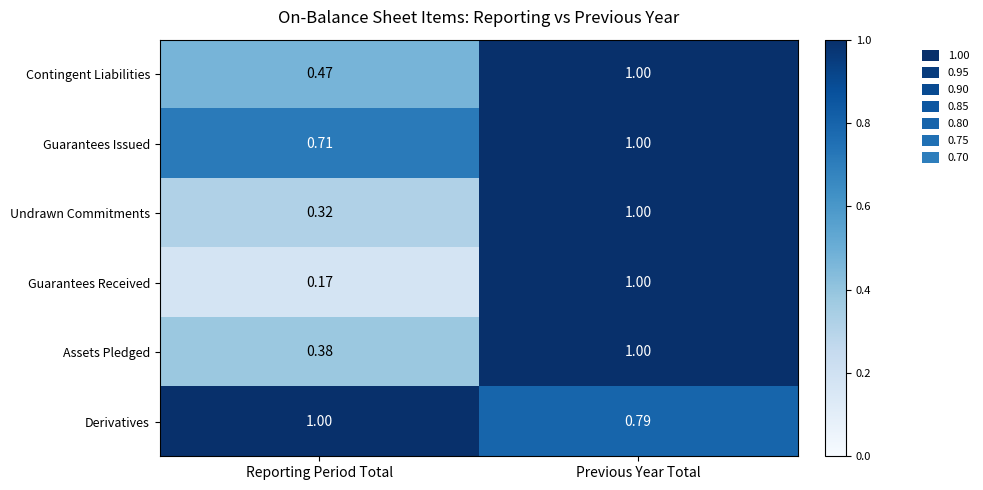

At Reporting Period Total, list the series in order from smallest to largest.

Guarantees Received, Undrawn Commitments, Assets Pledged, Contingent Liabilities, Guarantees Issued, Derivatives